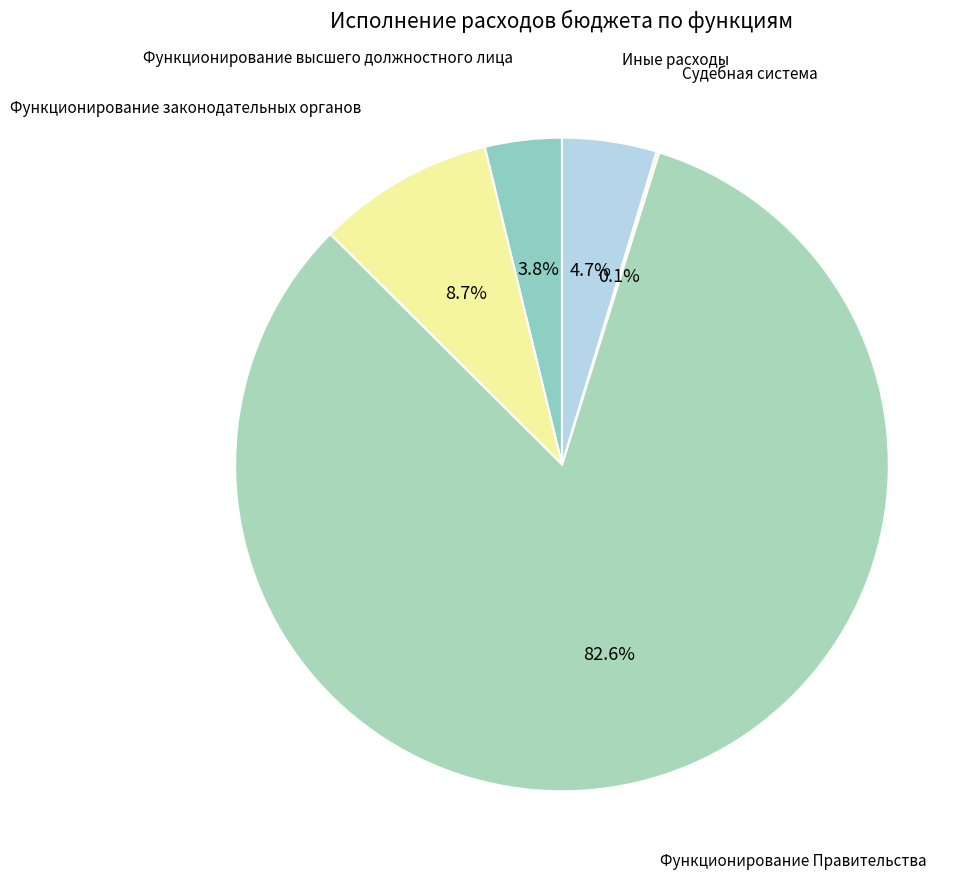

Between Функционирование законодательных органов and Функционирование высшего должностного лица, which is larger?

Функционирование законодательных органов